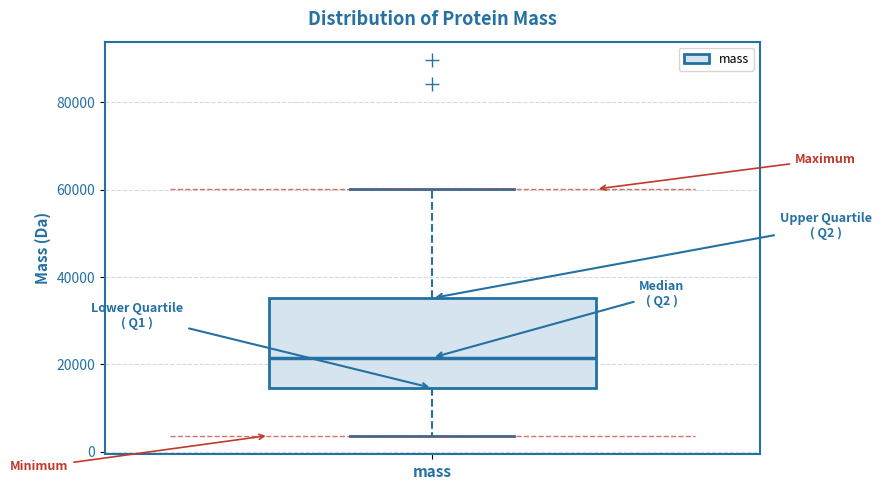

Read this box plot against the y-axis: the position of the median line, the range covered by the box, and the ends of both whiskers. The values are not printed on the chart, so give them approximately, as read against the axis.

median 22000, box 14000 to 36000, whiskers 4000 to 60000